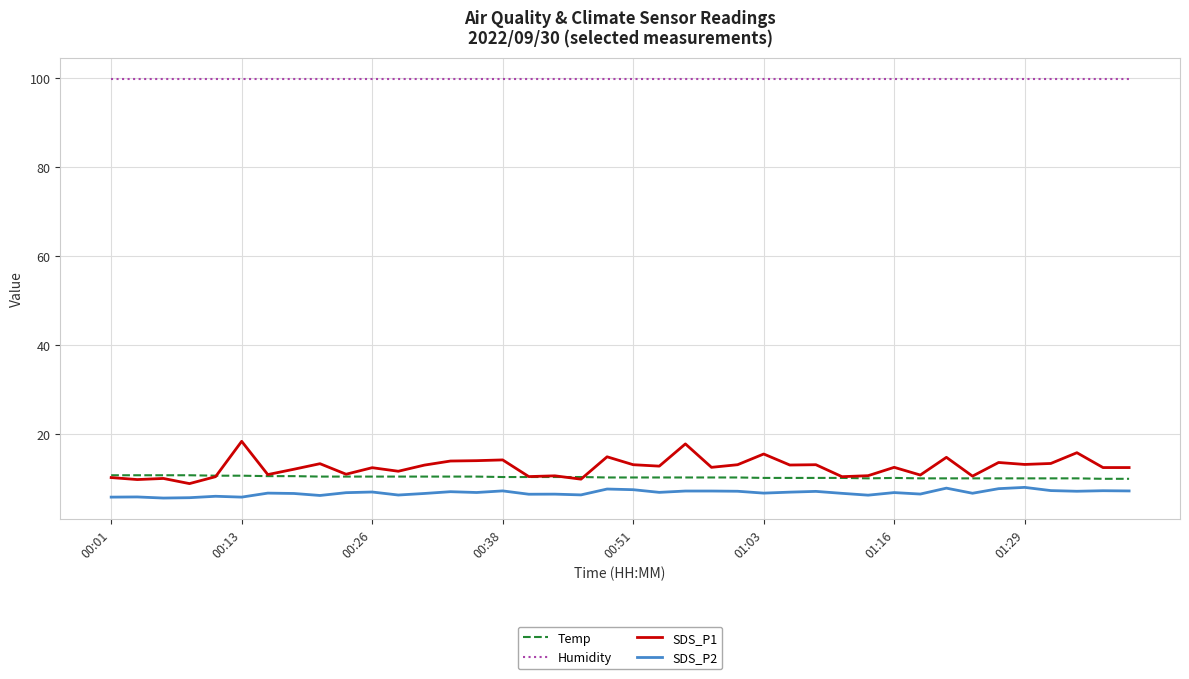

What is the highest value of the SDS_P2 series?

8.0